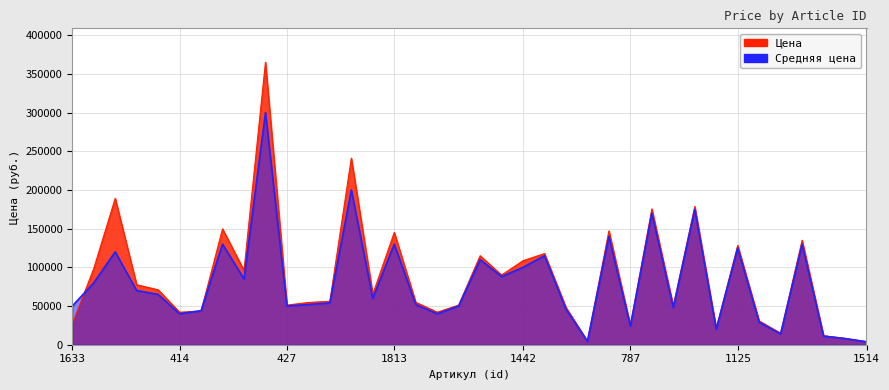

What is the average value of the Средняя цена series?

79824